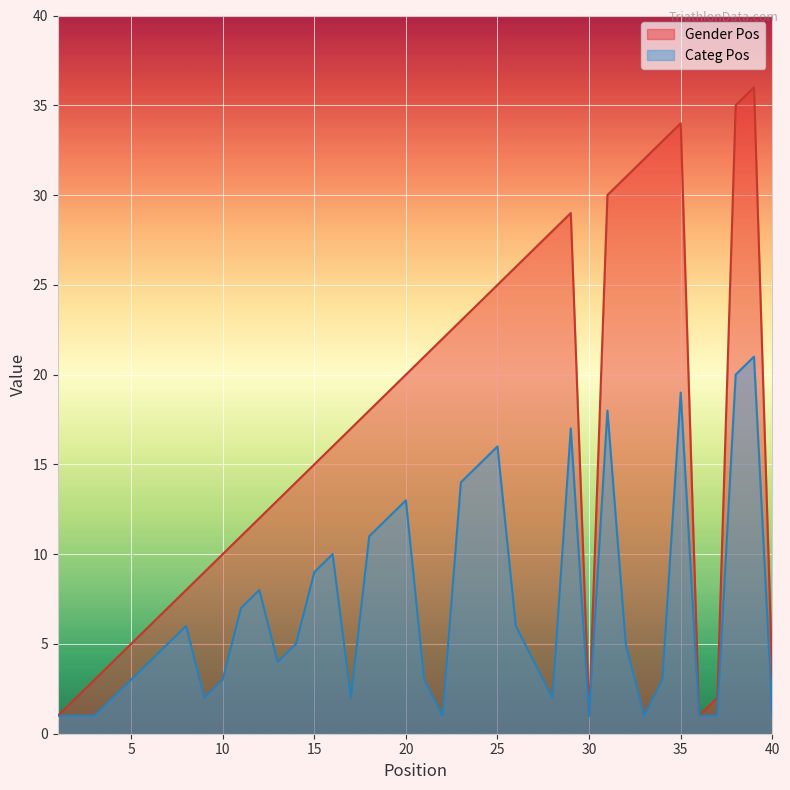

Where is the first local maximum for Gender Pos?

29